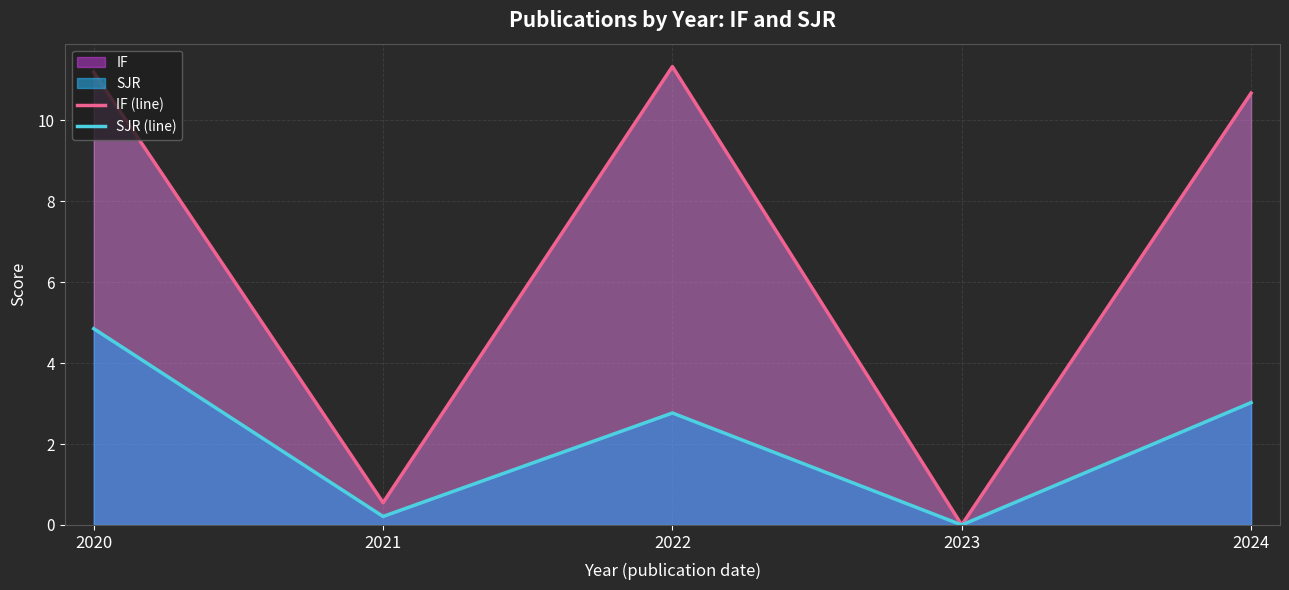

Which series has the largest range (max minus min)?

IF (line)